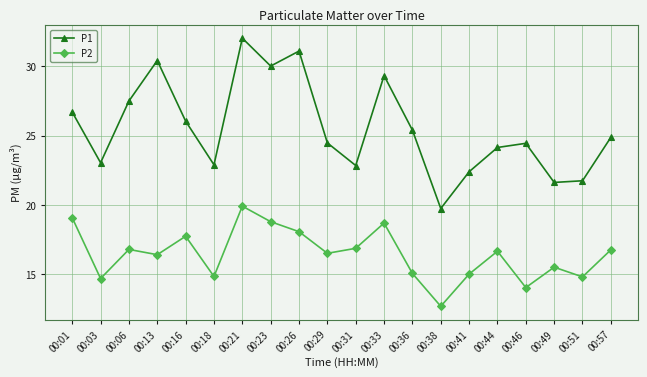

List the series in order of their peak value, lowest first.

P2, P1